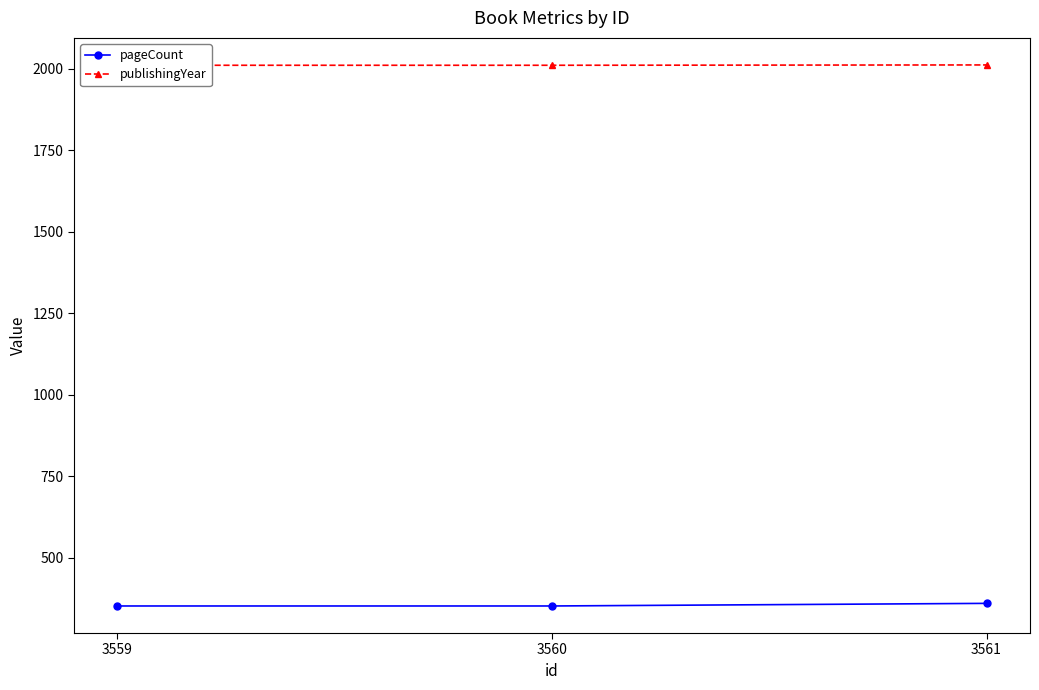

What is the value of the publishingYear point at the 3rd from the left?

2012